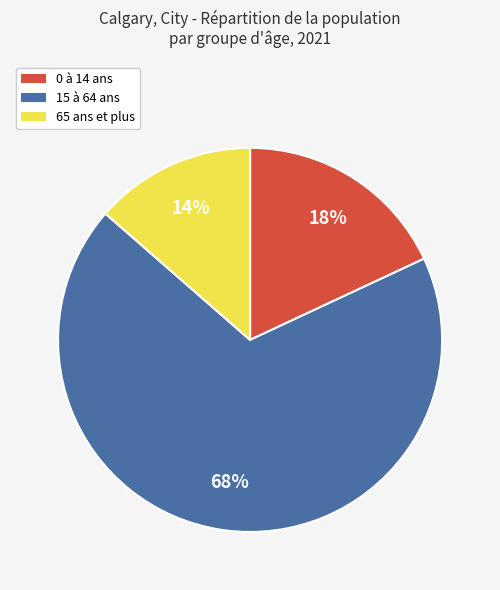

Is the sum of 0 à 14 ans and 65 ans et plus greater than half?

No